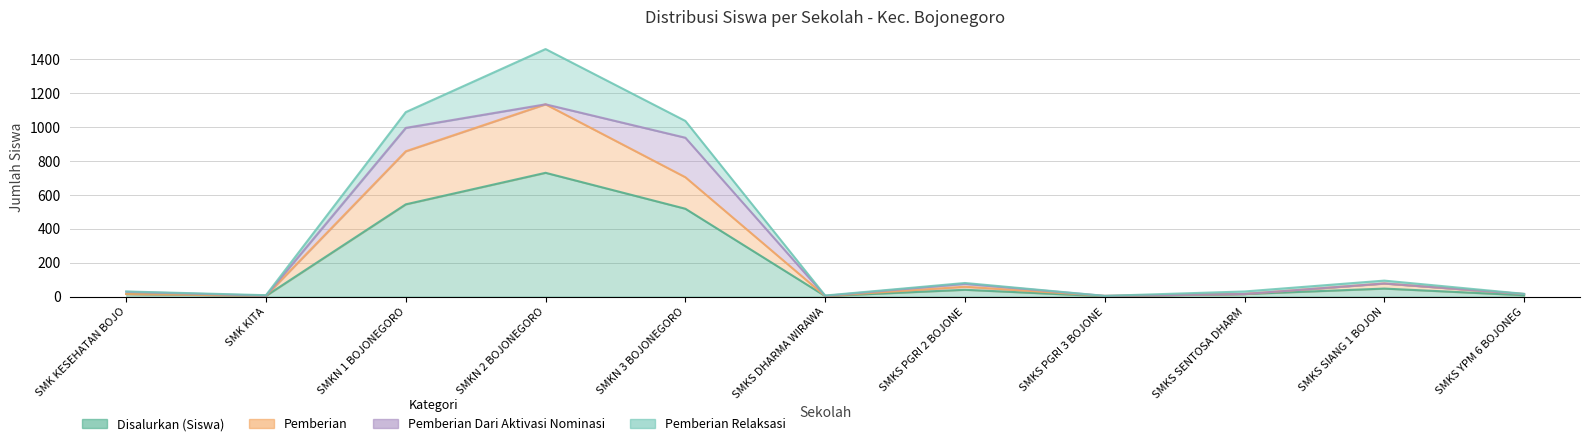

What is the difference between the Pemberian values at SMKS PGRI 2 BOJONE and SMKS SENTOSA DHARM?

43